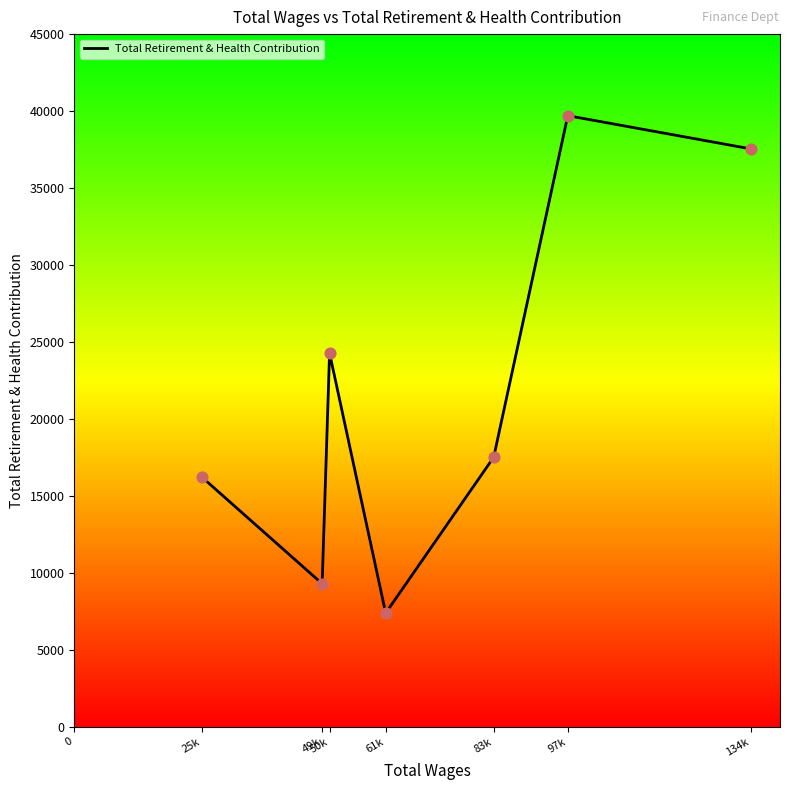

Approximately how many times larger is the value at 25k compared to 49k?

1.7